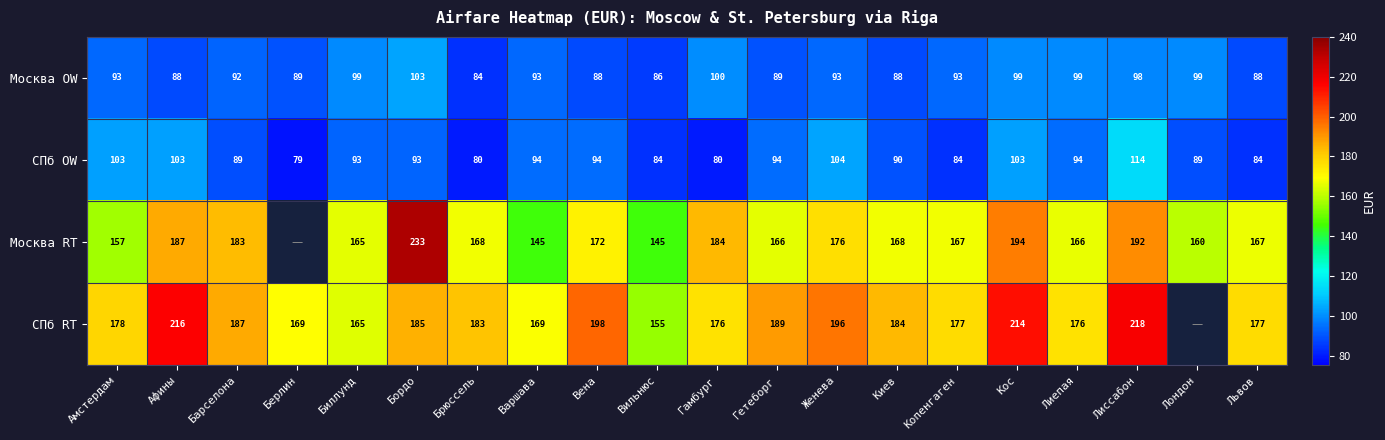

Is the value of Москва RT at Брюссель greater than the value of СПб OW at Лондон?

Yes